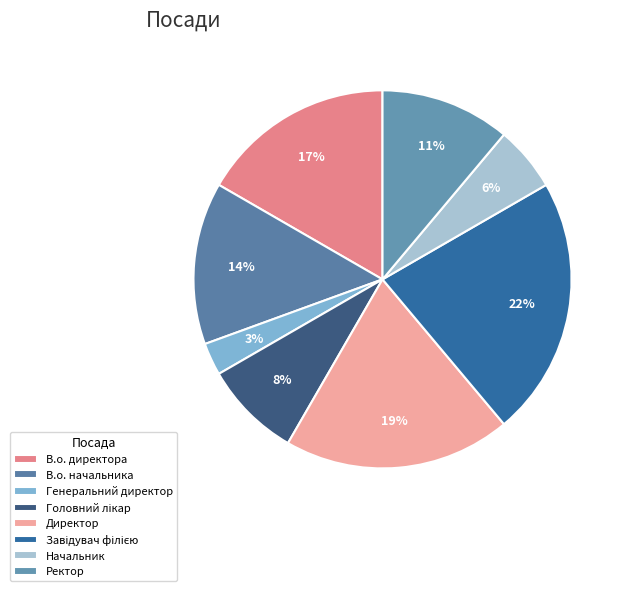

True or false: Ректор accounts for 26% of the total.

False